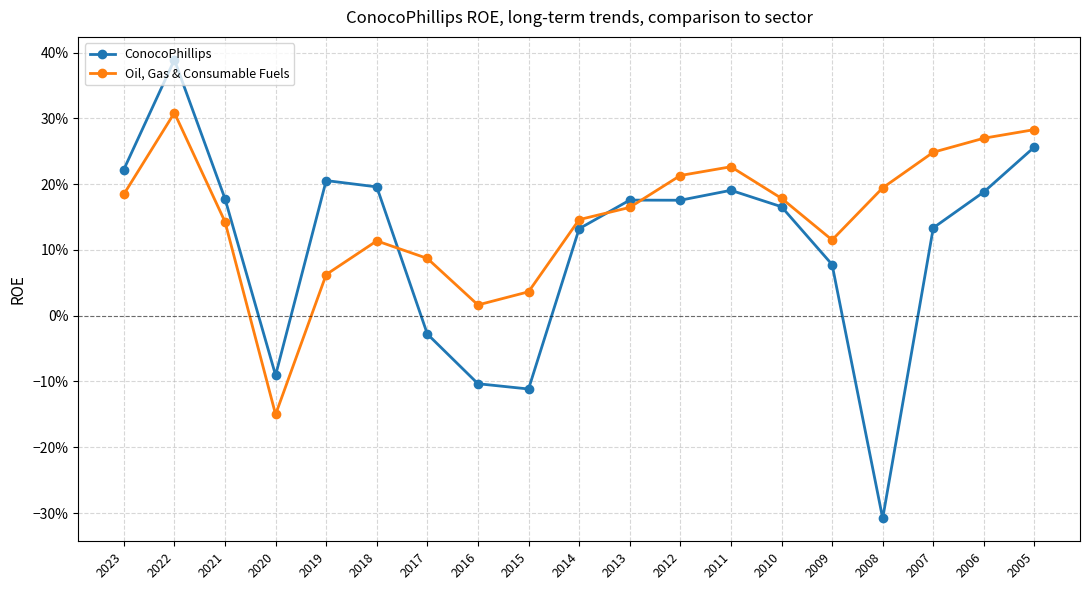

What are all the series names shown in the legend?

ConocoPhillips, Oil, Gas & Consumable Fuels